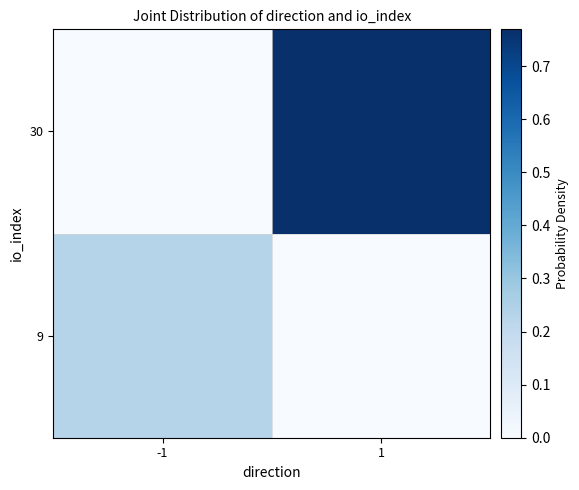

At which category is the sum across all series the highest?

1